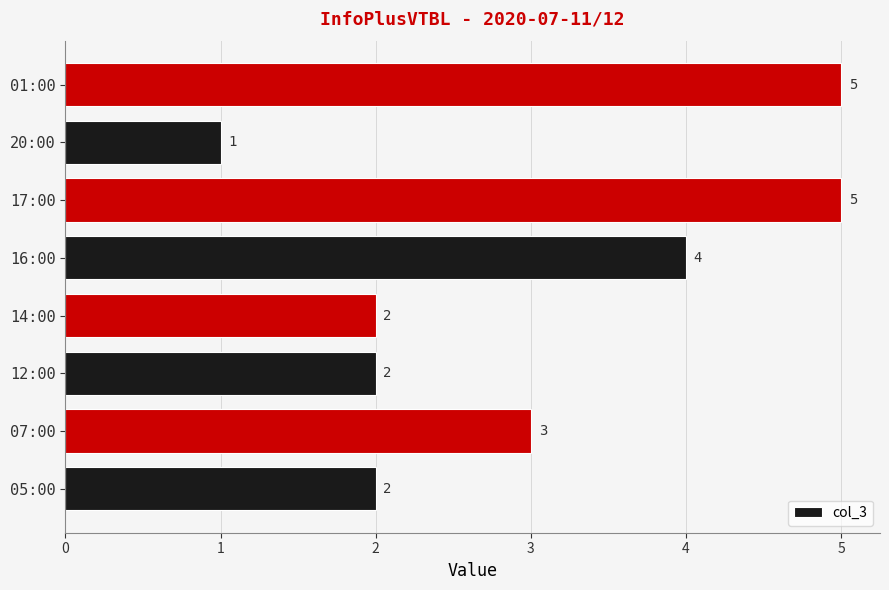

What is the difference between the second highest and second lowest values?

3